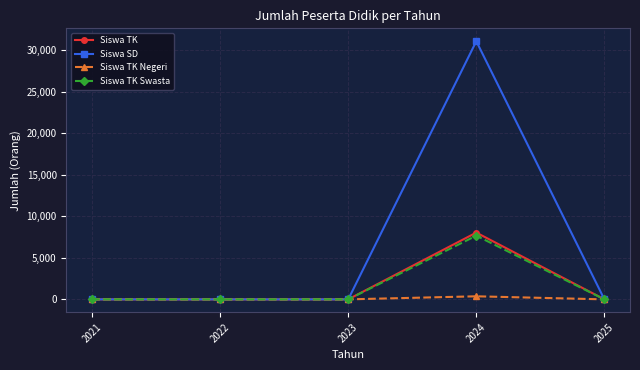

True or false: Siswa TK has more than 2 points higher than both neighbors.

False